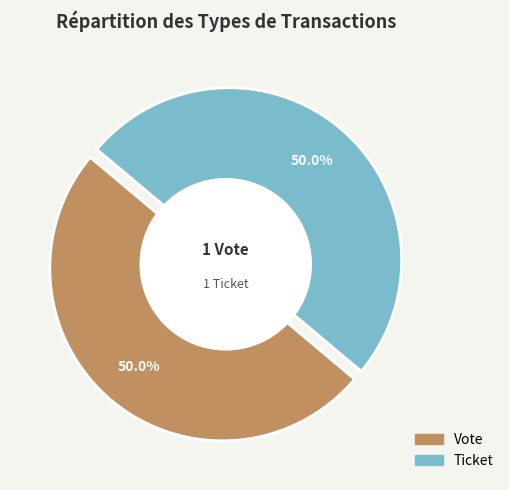

How many slices are in this pie chart?

2